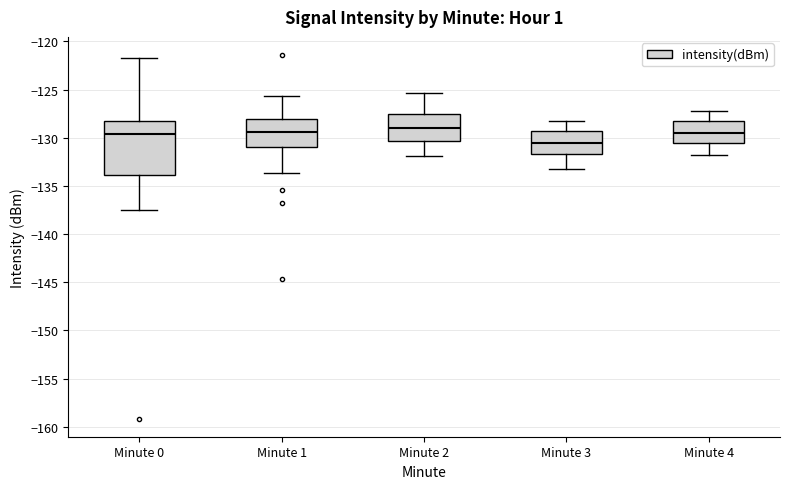

Reading left to right, read every box against the y-axis: the position of its median line, the range the box covers, and the ends of its whiskers. The values are not printed on the chart, so give them approximately, as read against the axis.

Minute 0: median -129.5, box -134.0 to -128.5, whiskers -137.5 to -121.5
Minute 1: median -129.5, box -131.0 to -128.0, whiskers -133.5 to -125.5
Minute 2: median -129.0, box -130.5 to -127.5, whiskers -132.0 to -125.5
Minute 3: median -130.5, box -131.5 to -129.0, whiskers -133.0 to -128.5
Minute 4: median -129.5, box -130.5 to -128.0, whiskers -132.0 to -127.0